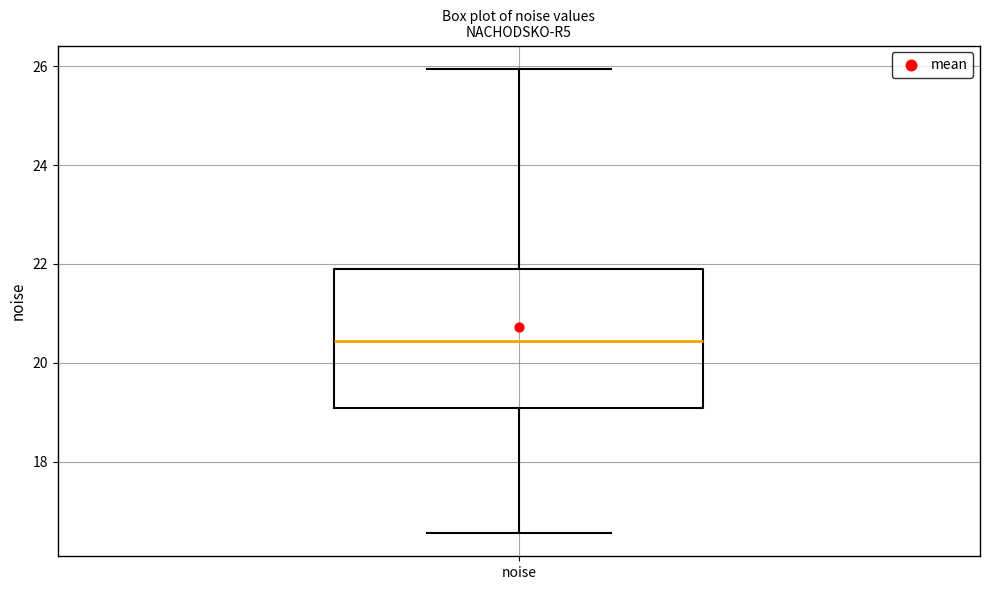

Transcribe this box plot: give where the median line is, the range the box spans, and where the two whiskers end, as read against the y-axis. The values are not printed on the chart, so give them approximately, as read against the axis.

median 20.4, box 19.0 to 21.8, whiskers 16.6 to 26.0